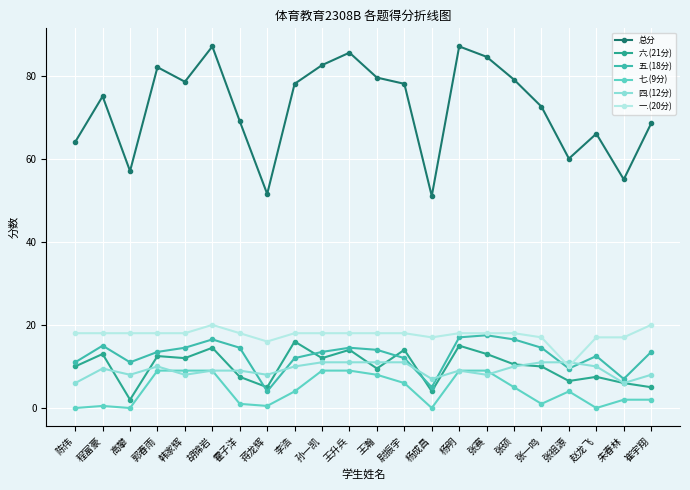

Where is the first local minimum for 五.(18分)?

高攀